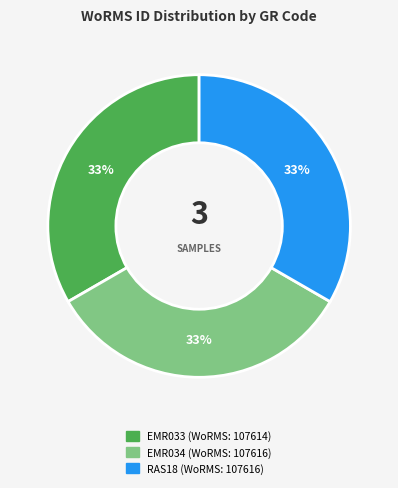

Count the number of slices in the pie.

3